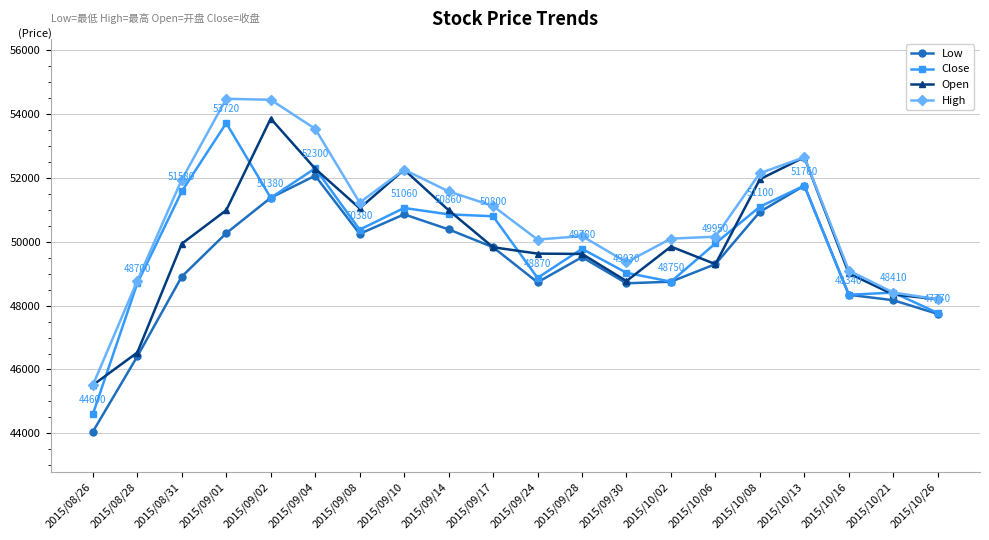

Rank the series at 2015/09/08 from highest to lowest value.

High, Open, Close, Low